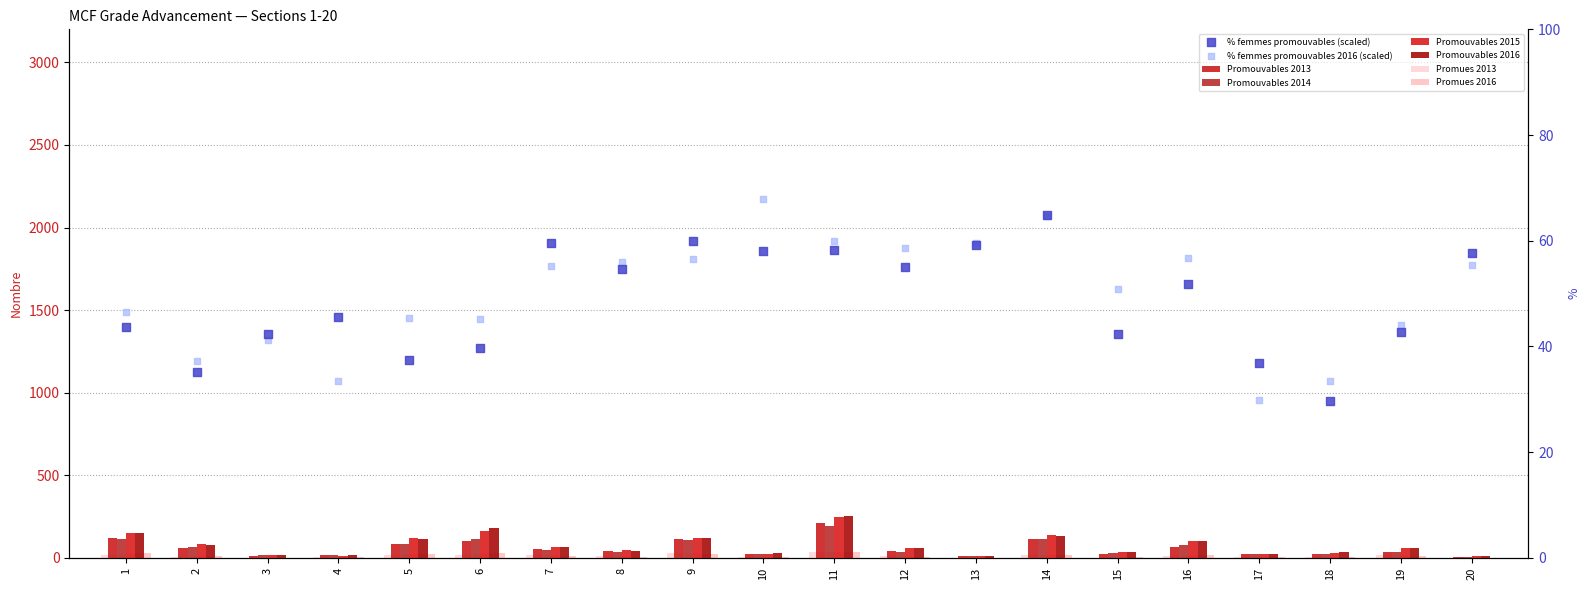

Is the value of Promues 2013 at 16 greater than the value of Promouvables 2016 at 4?

No